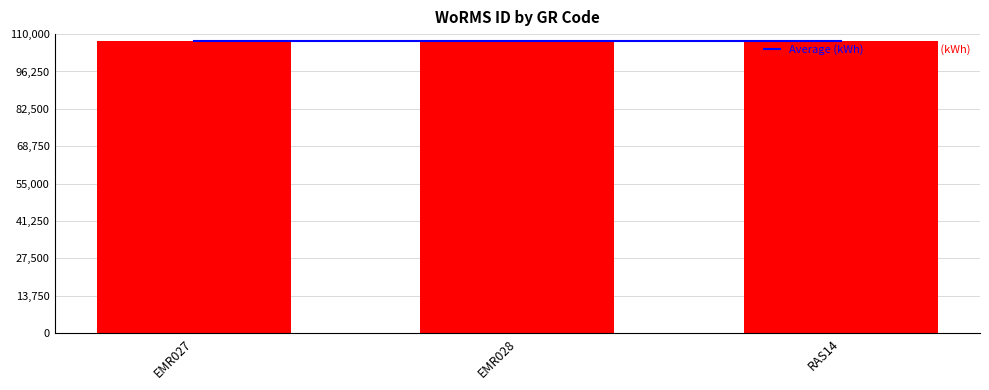

True or false: Daily (kWh) has a value of 144794.8 at RAS14.

False